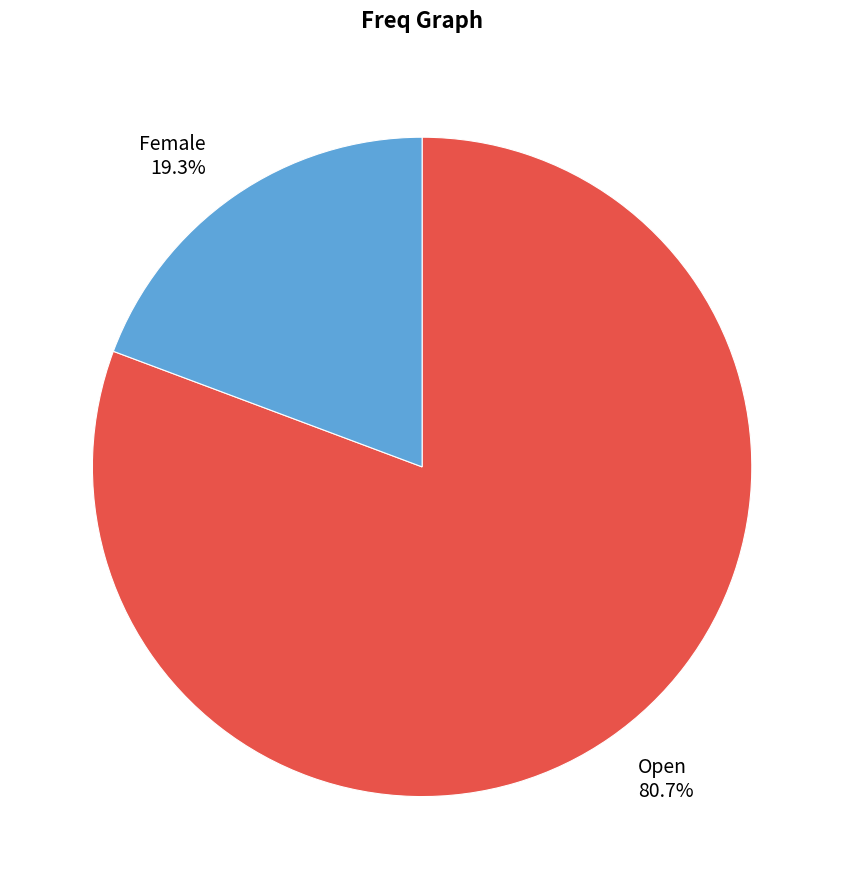

Between Female and Open, which is larger?

Open